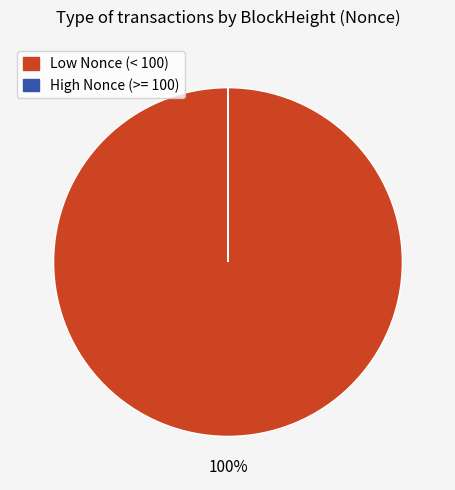

To the nearest percent, what is the difference between the largest and smallest slice percentages?

100%